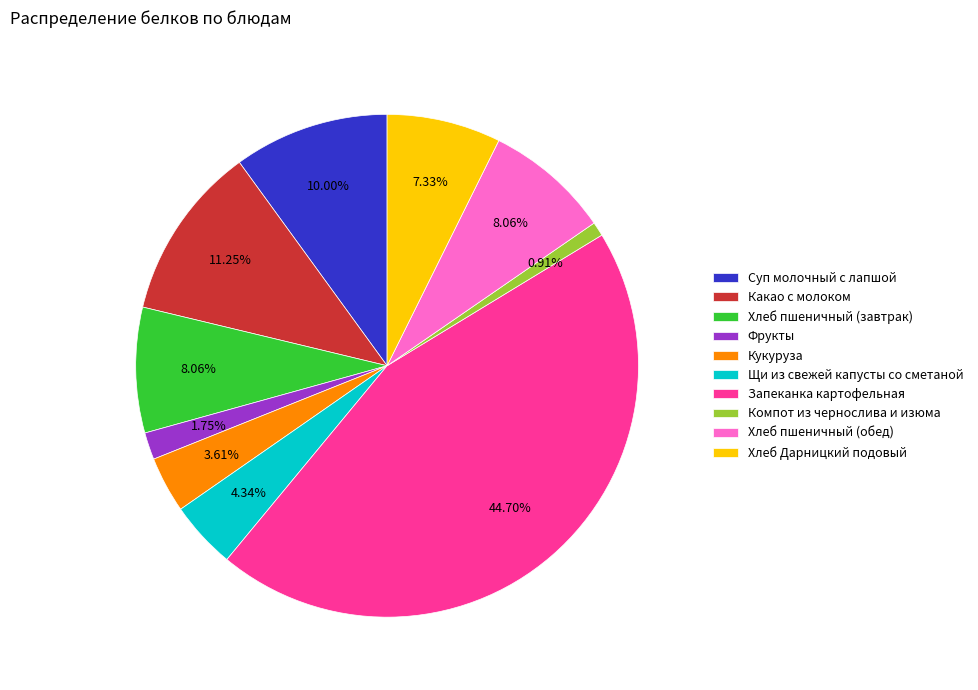

How many slices are in this pie chart?

10